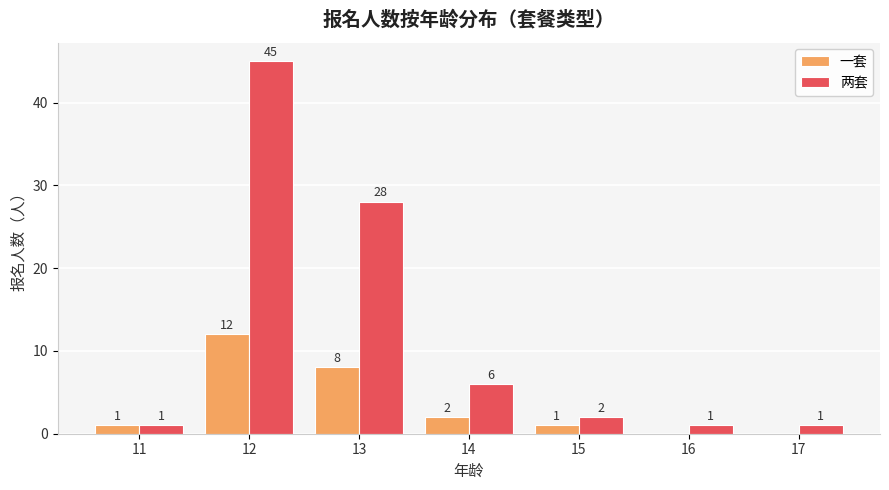

Which series has the largest range (max minus min)?

两套